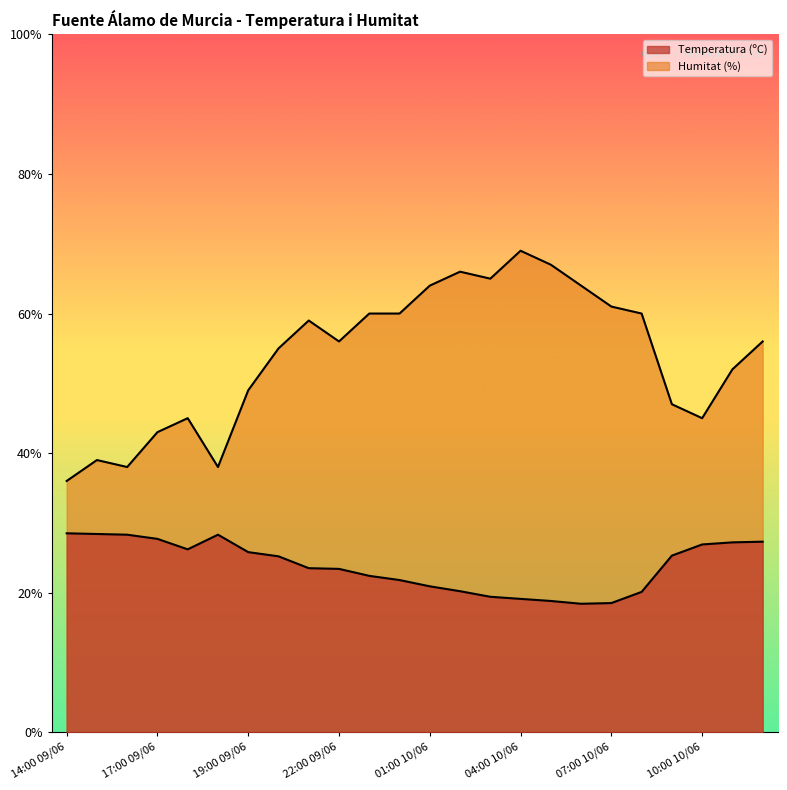

Rank the series at 22:00 09/06 from highest to lowest value.

Humitat (%), Temperatura (ºC)